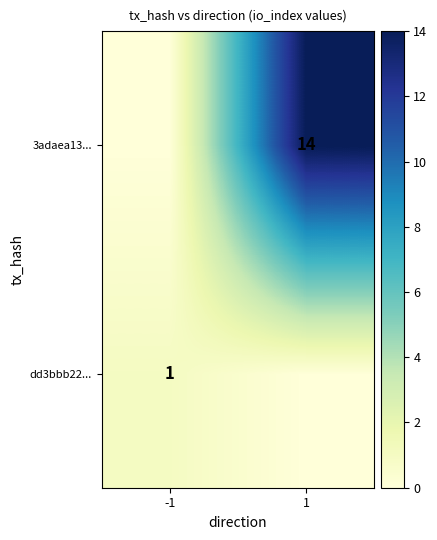

Is the value of 3adaea13... at 1 greater than the value of dd3bbb22... at -1?

Yes